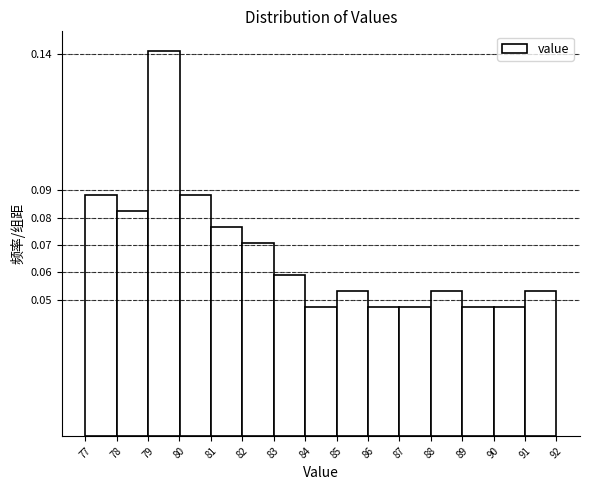

Reading left to right, list every bar in this chart as the range it spans on the x-axis followed by its height. Neither the bar edges nor the heights are printed on the chart, so give them approximately, as read against the axes.

77 to 78: 0.088
78 to 79: 0.082
79 to 80: 0.141
80 to 81: 0.088
81 to 82: 0.077
82 to 83: 0.071
83 to 84: 0.059
84 to 85: 0.047
85 to 86: 0.053
86 to 87: 0.047
87 to 88: 0.047
88 to 89: 0.053
89 to 90: 0.047
90 to 91: 0.047
91 to 92: 0.053